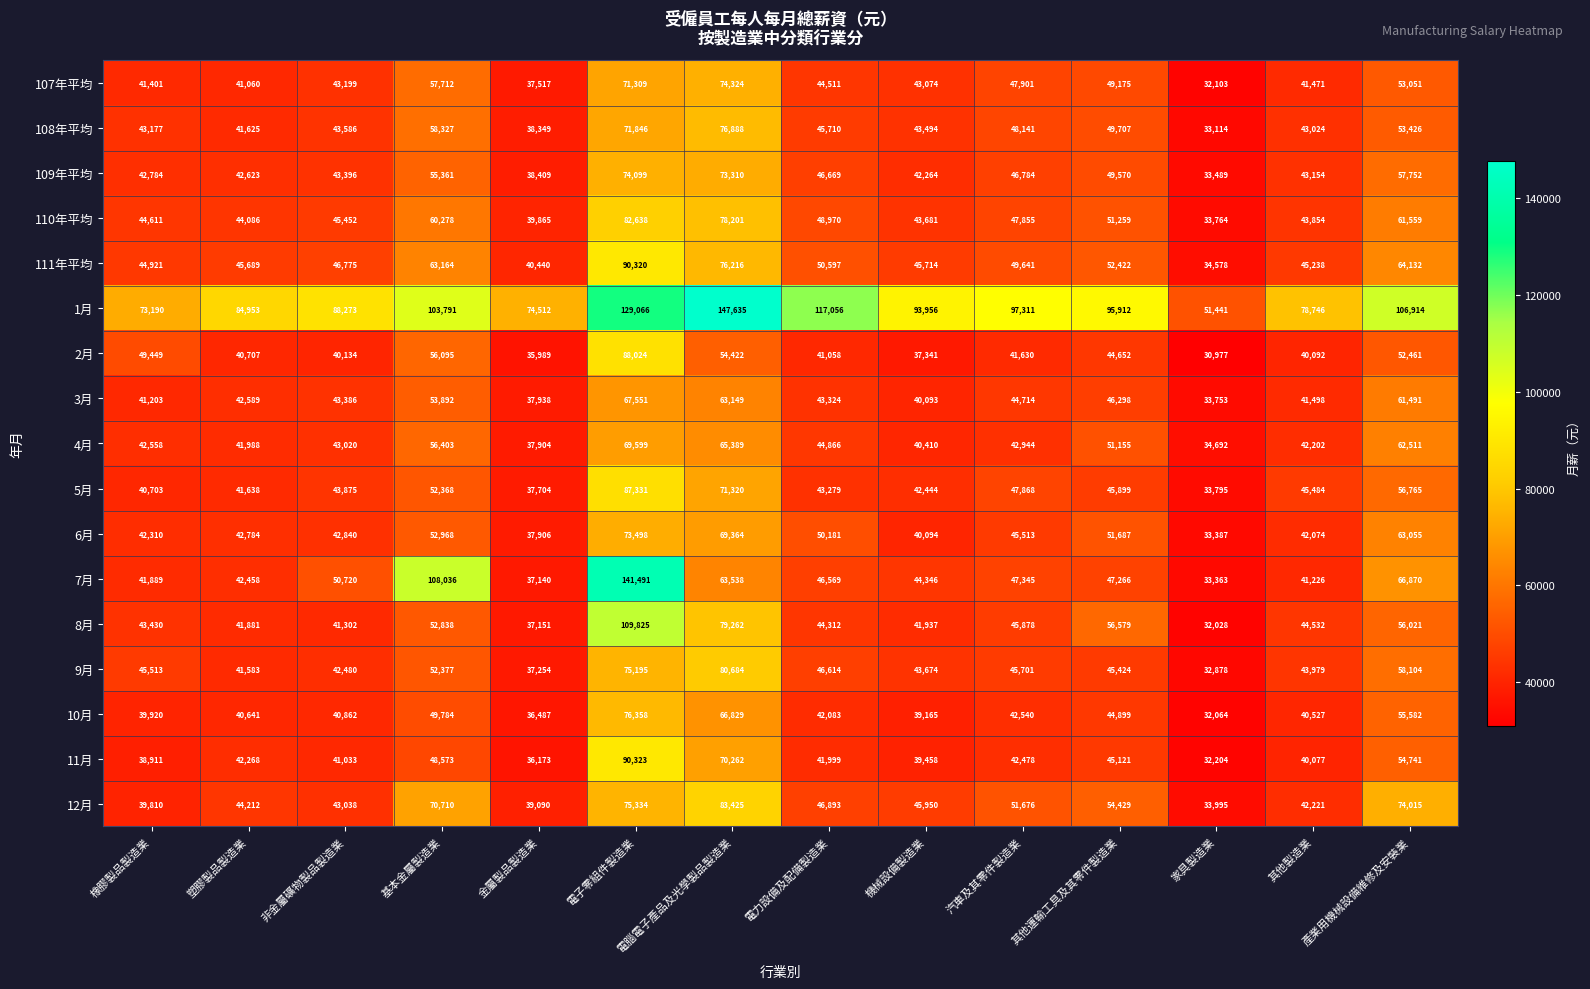

True or false: 109年平均 has a value of 22226 at 家具製造業.

False